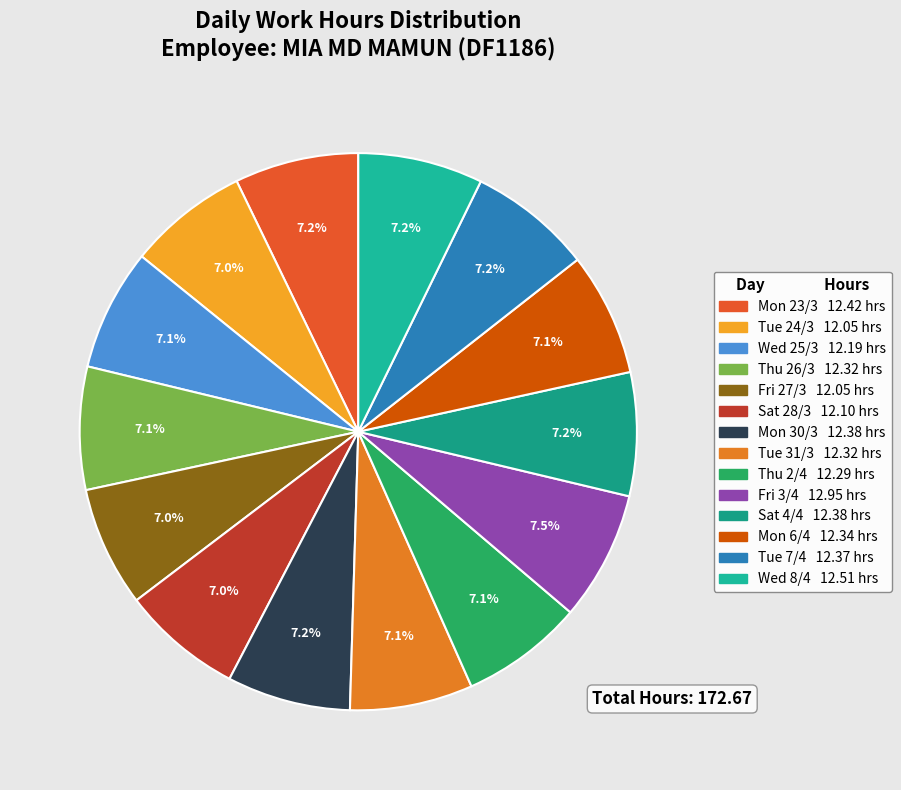

Rank the categories by value from highest to lowest.

Fri 3/4, Wed 8/4, Mon 23/3, Mon 30/3, Sat 4/4, Tue 7/4, Mon 6/4, Thu 26/3, Tue 31/3, Thu 2/4, Wed 25/3, Sat 28/3, Tue 24/3, Fri 27/3